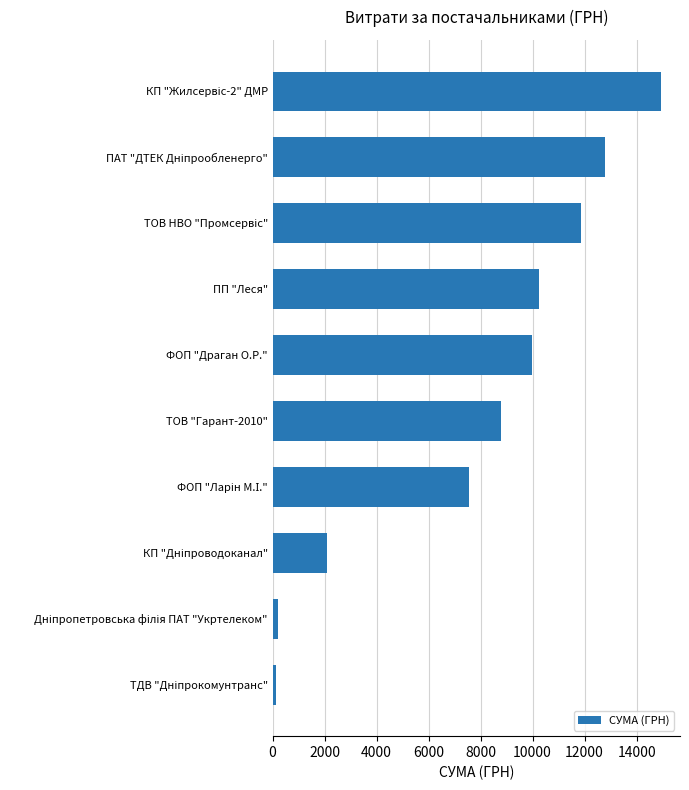

What is the change in value from ФОП "Драган О.Р." to ТОВ "Гарант-2010"?

-1196.1